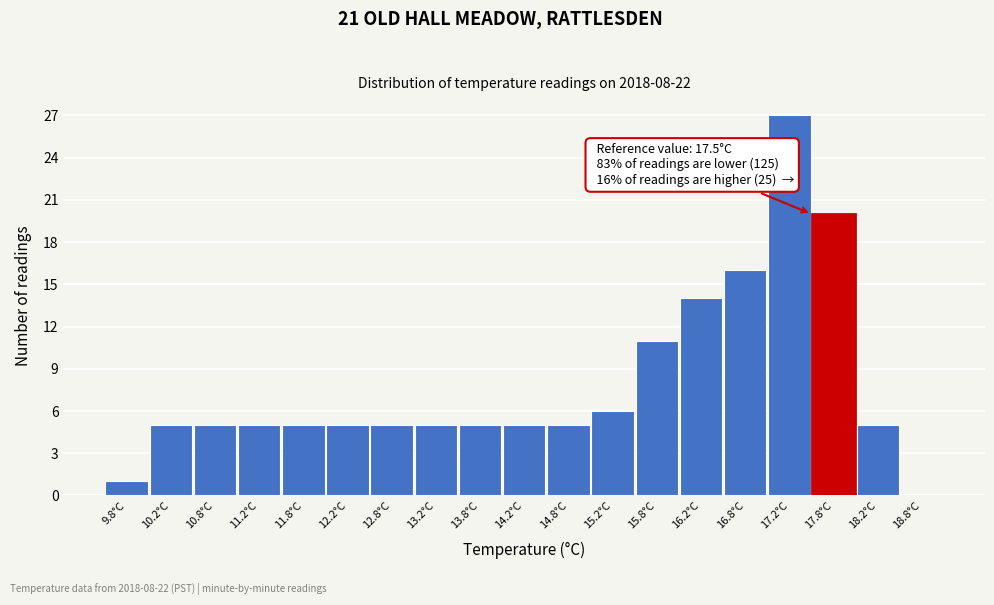

Over which range of the x-axis is the bar tallest?

17.0 to 17.5